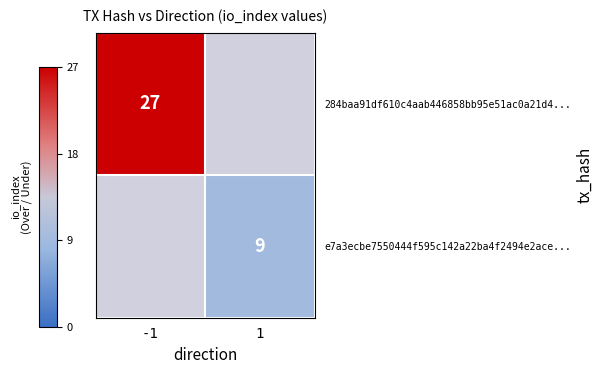

How many data points does each series have?

2